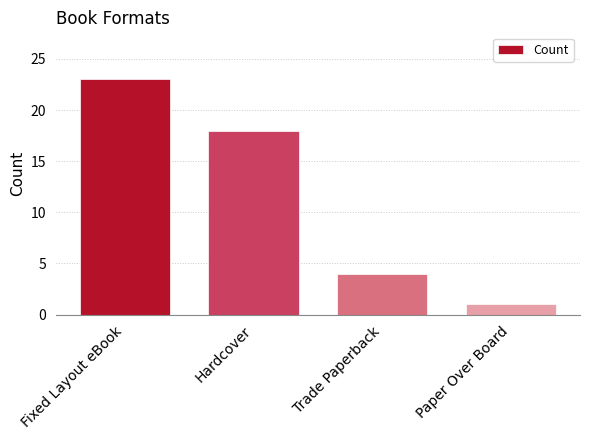

List the labels in order of value, smallest first.

Paper Over Board, Trade Paperback, Hardcover, Fixed Layout eBook